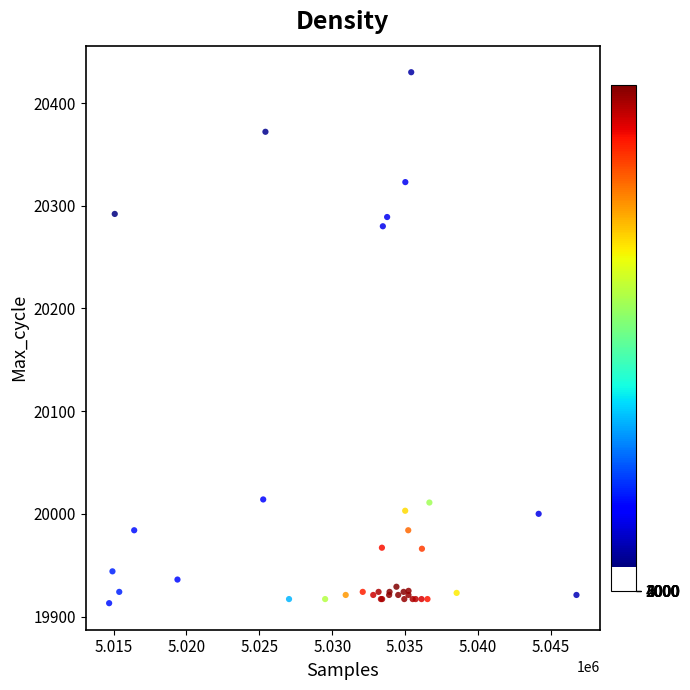

What Y value in the scatter plot is closest to 20171?

20280